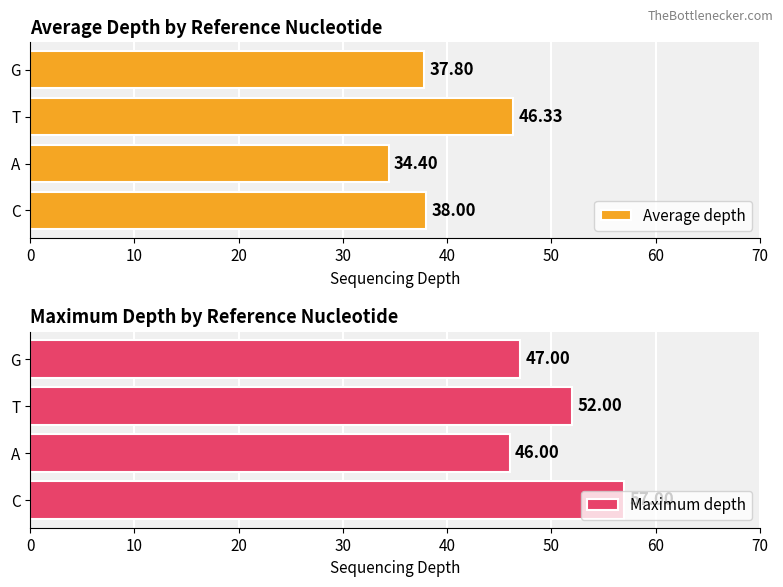

What is the sum of all Average depth values?

156.5